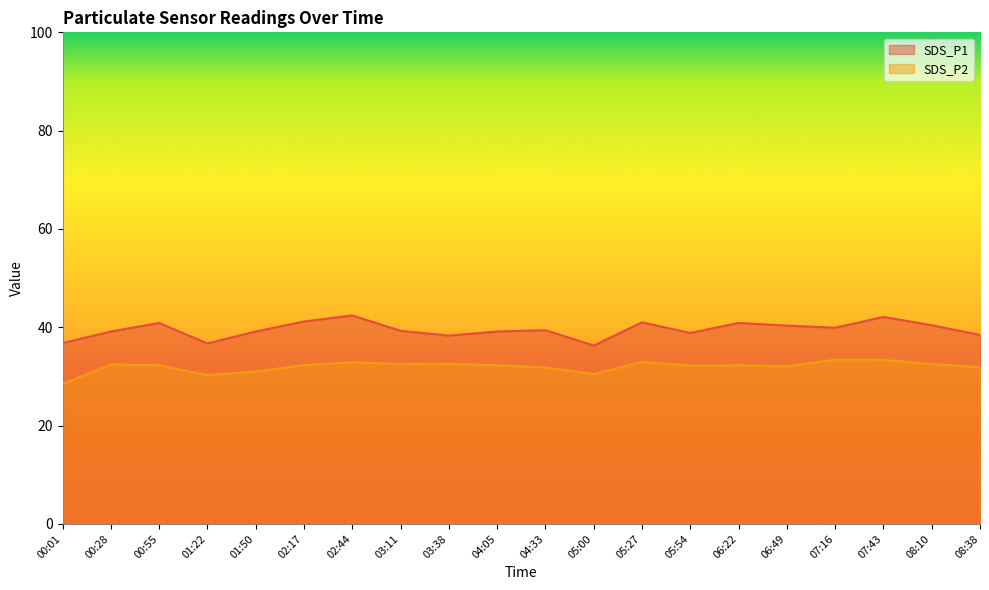

Which series has the largest range (max minus min)?

SDS_P1